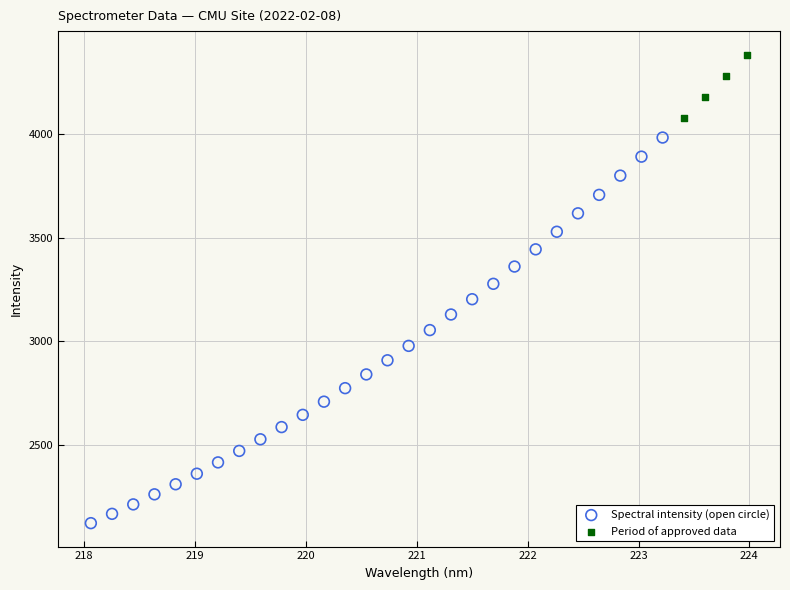

Which series contains the highest Y value?

Period of approved data